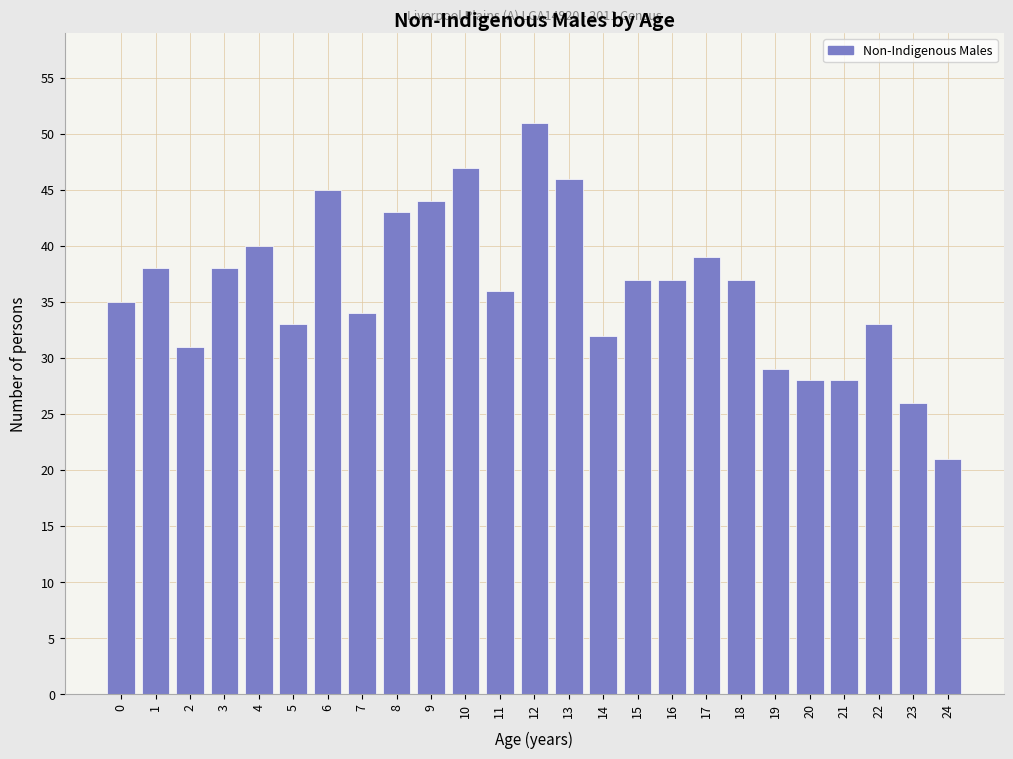

Reading right to left, what are all the values shown in this chart?

21	26	33	28	28	29	37	39	37	37	32	46	51	36	47	44	43	34	45	33	40	38	31	38	35